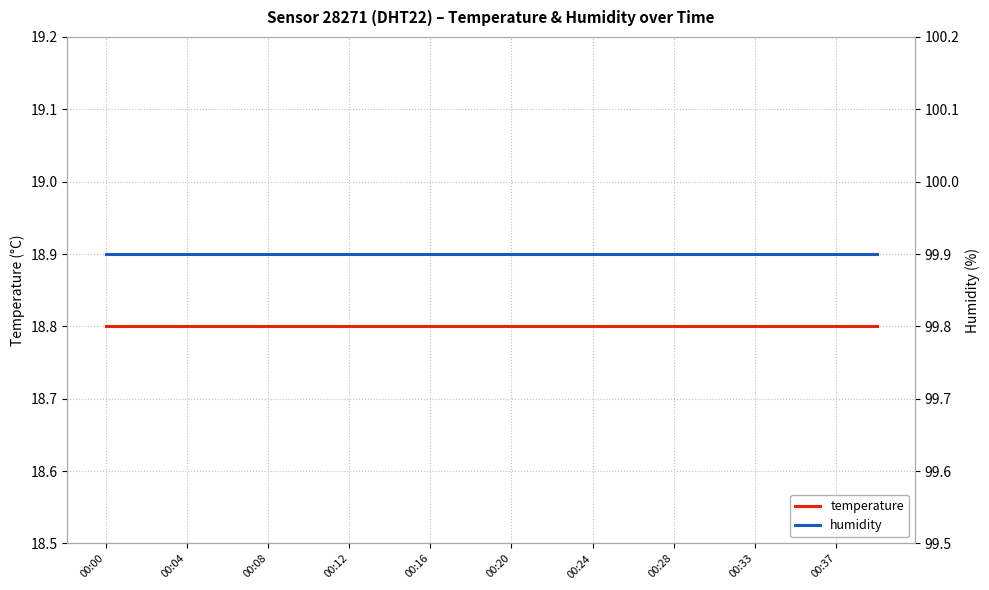

True or false: temperature and humidity intersect in this chart.

False